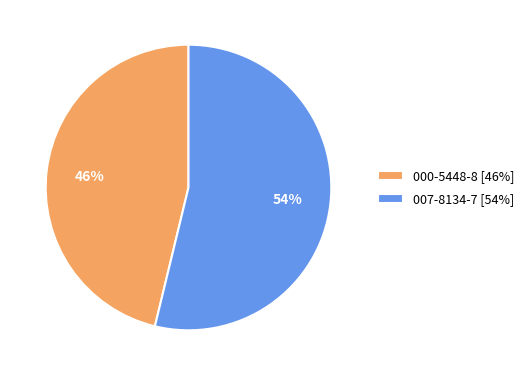

Is it true that 000-5448-8 is 36% of the pie?

False